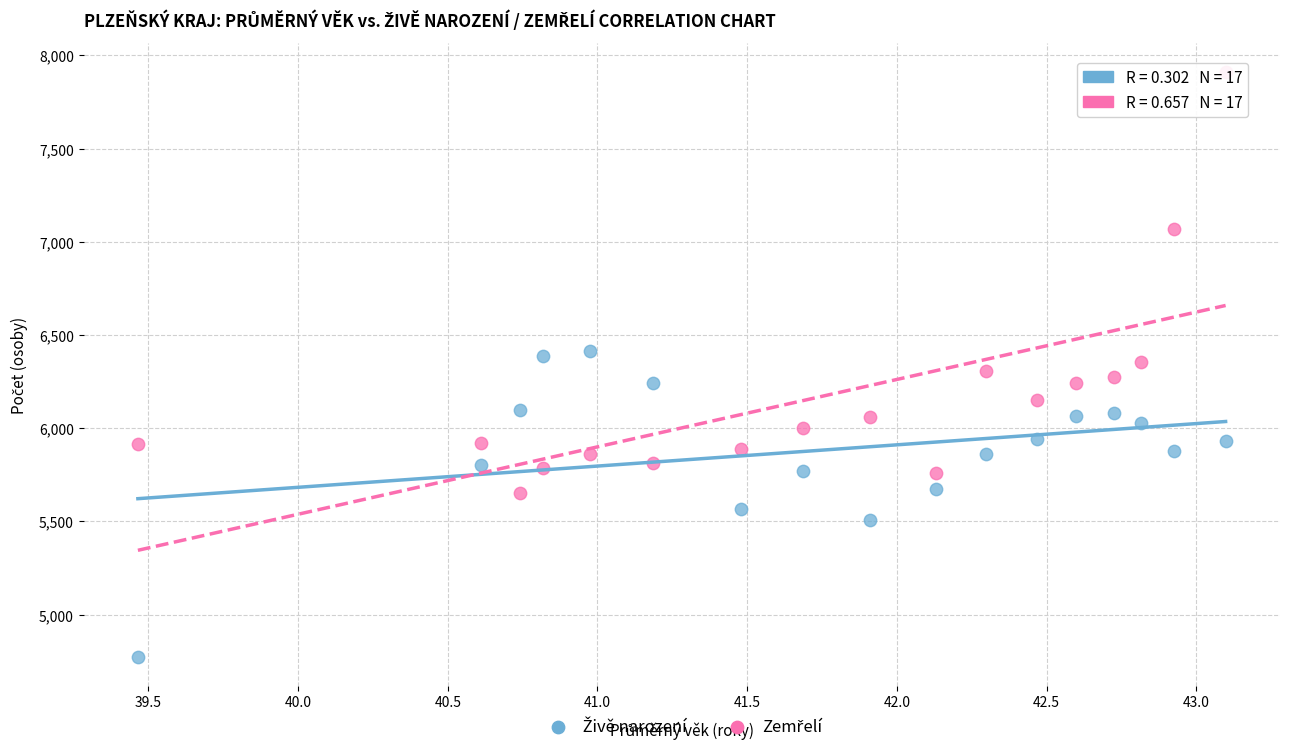

Across all data points, what is the range of Y values (max minus min)?

3138